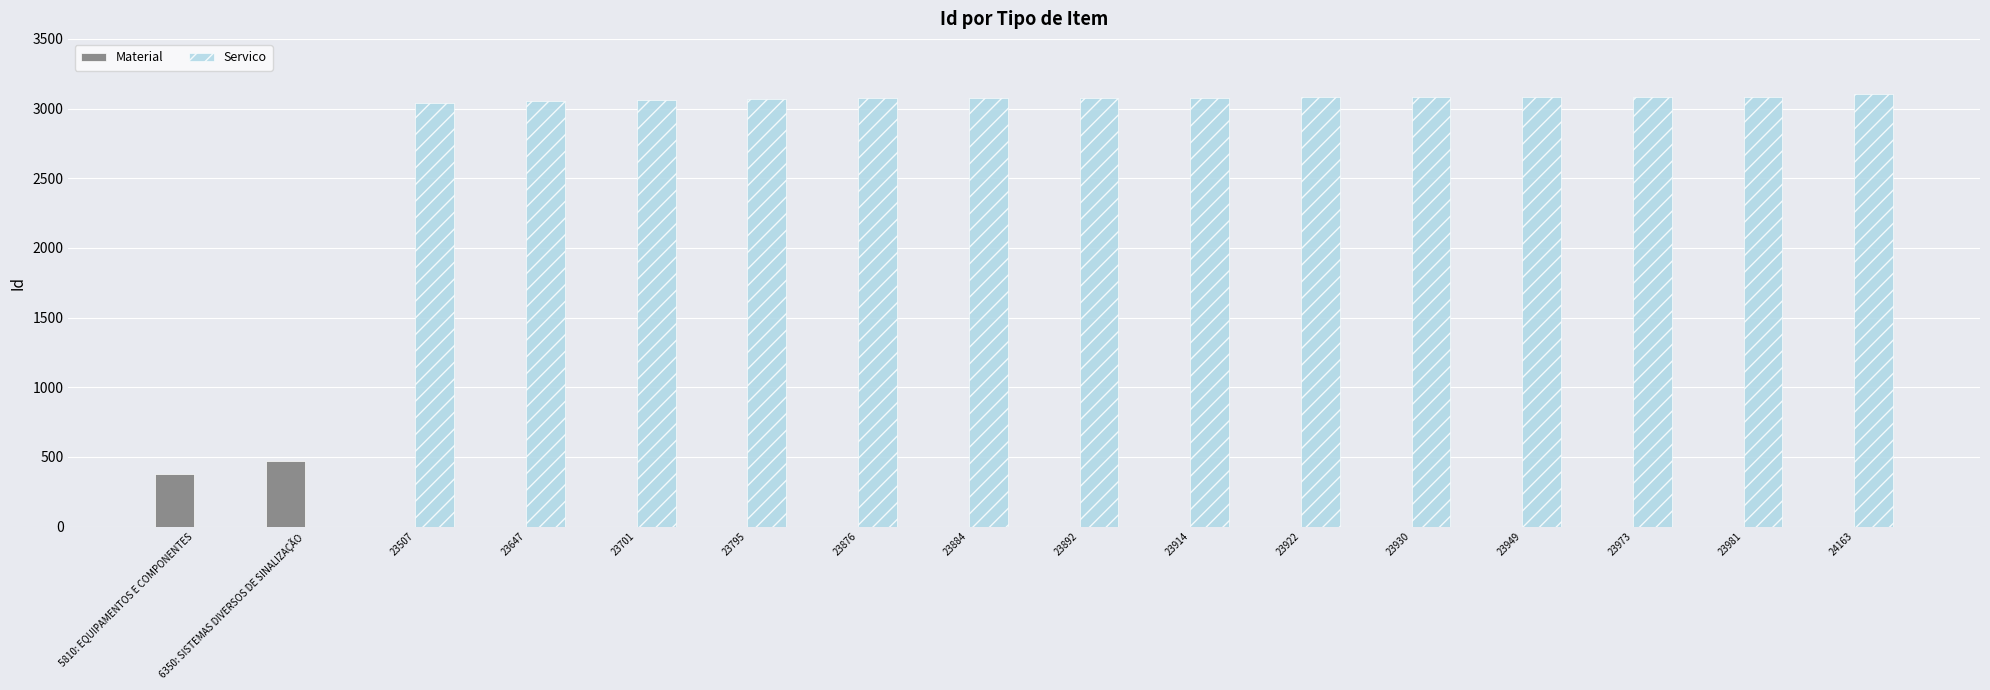

What are all the series names shown in the legend?

Material, Servico